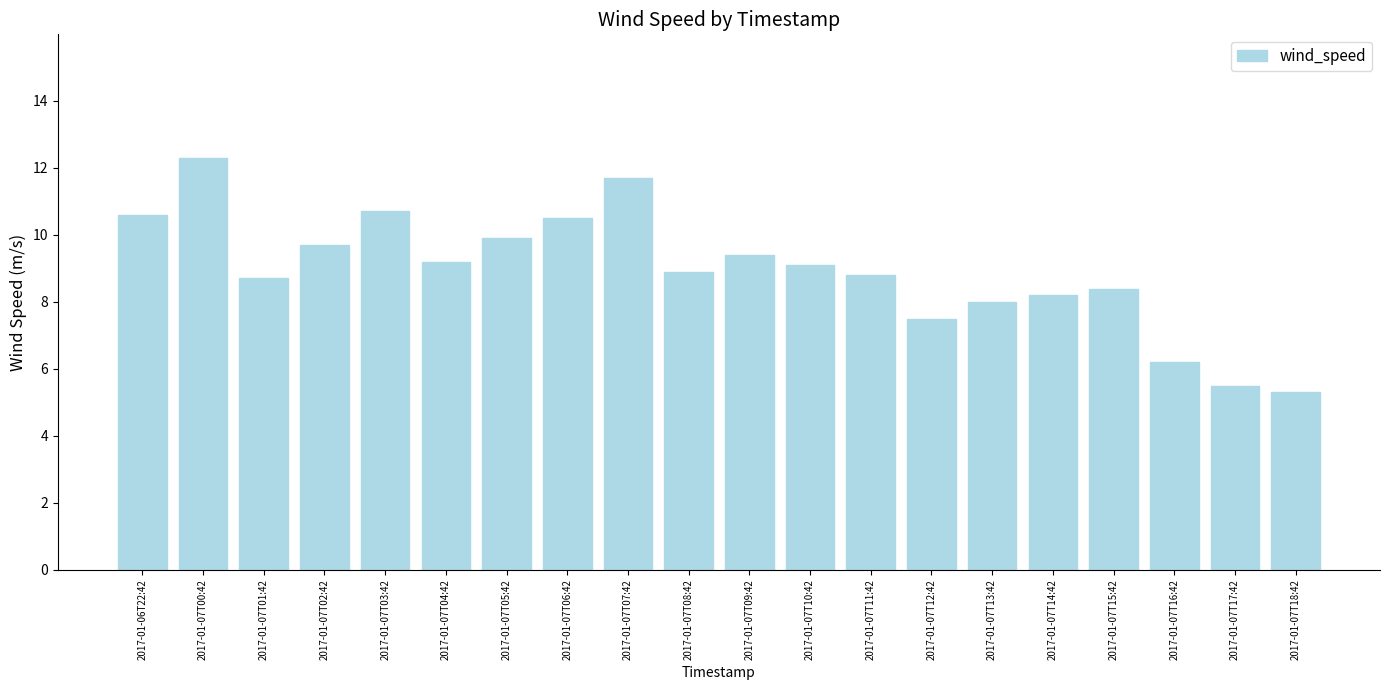

True or false: the data shows 4.0 at 2017-01-07T13:42.

False